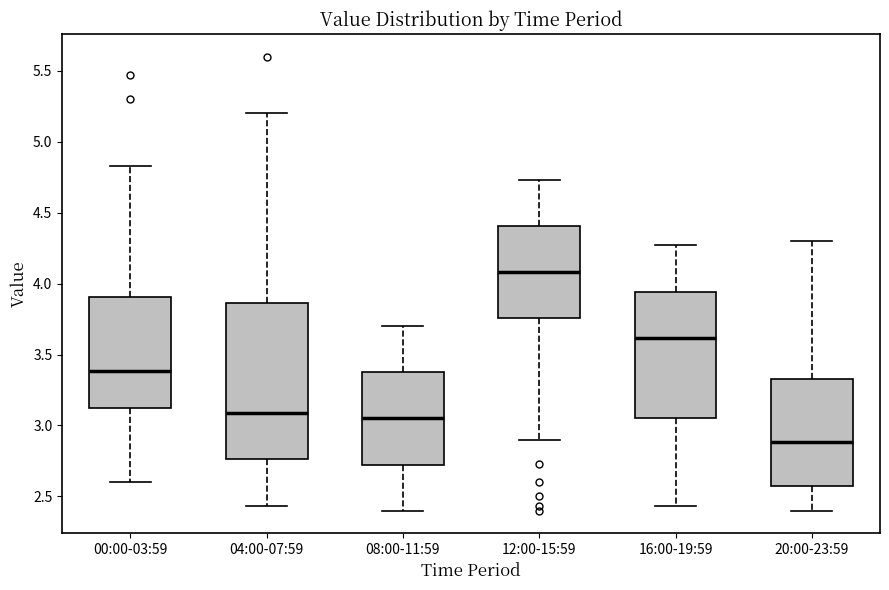

Which box has the lowest median line?

20:00-23:59